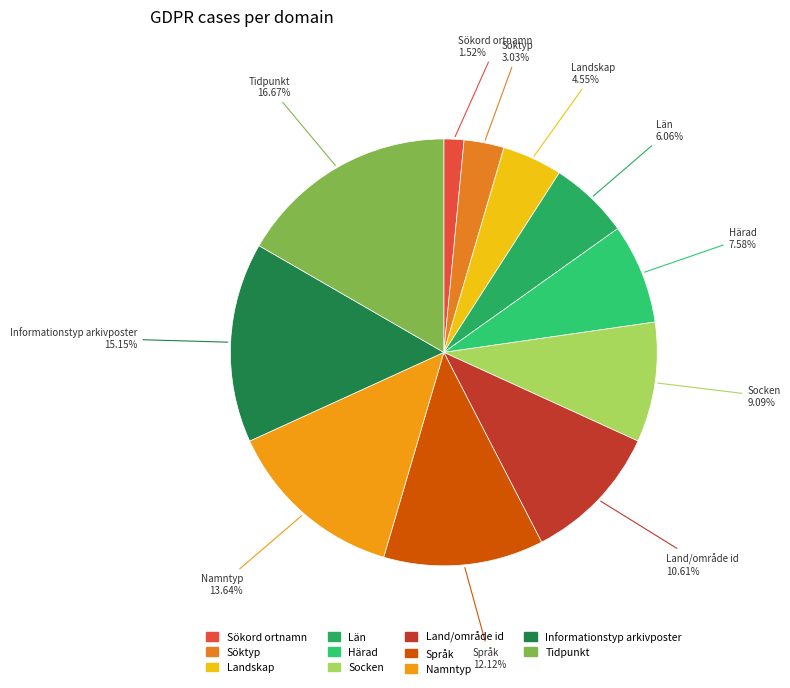

Do Namntyp and Socken together represent more than half of the pie?

No